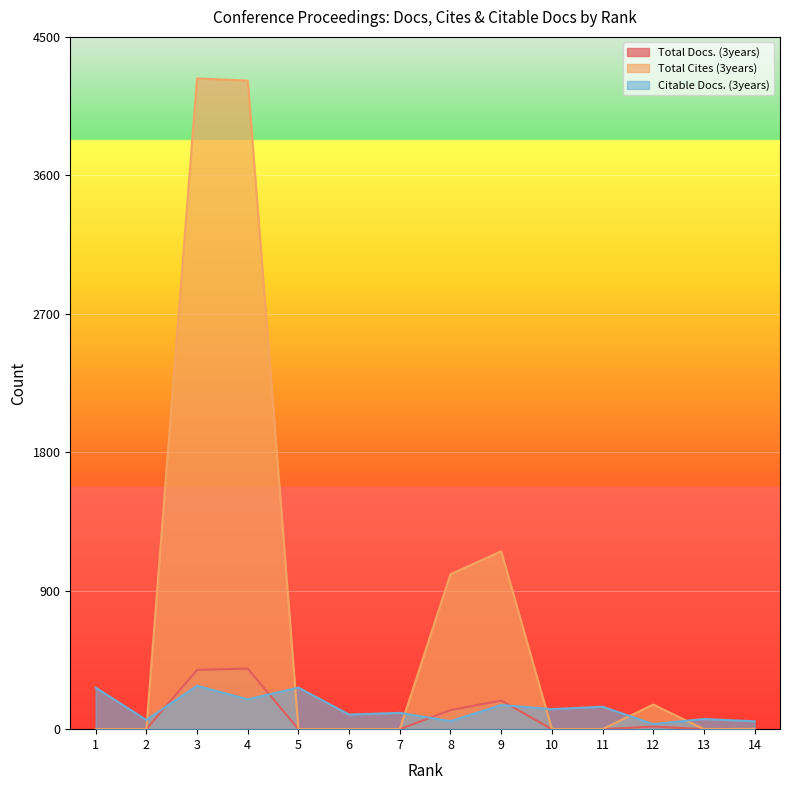

Is it true that Total Docs. (3years) equals 0 at 11?

True